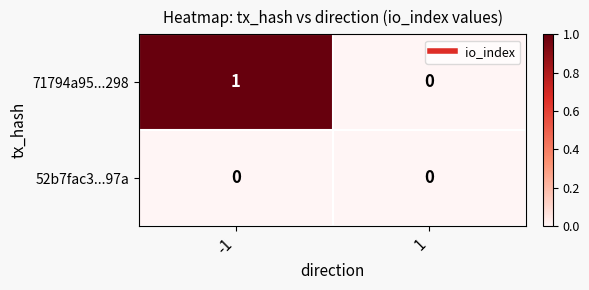

Which series changed the most between -1 and 1?

71794a95...298